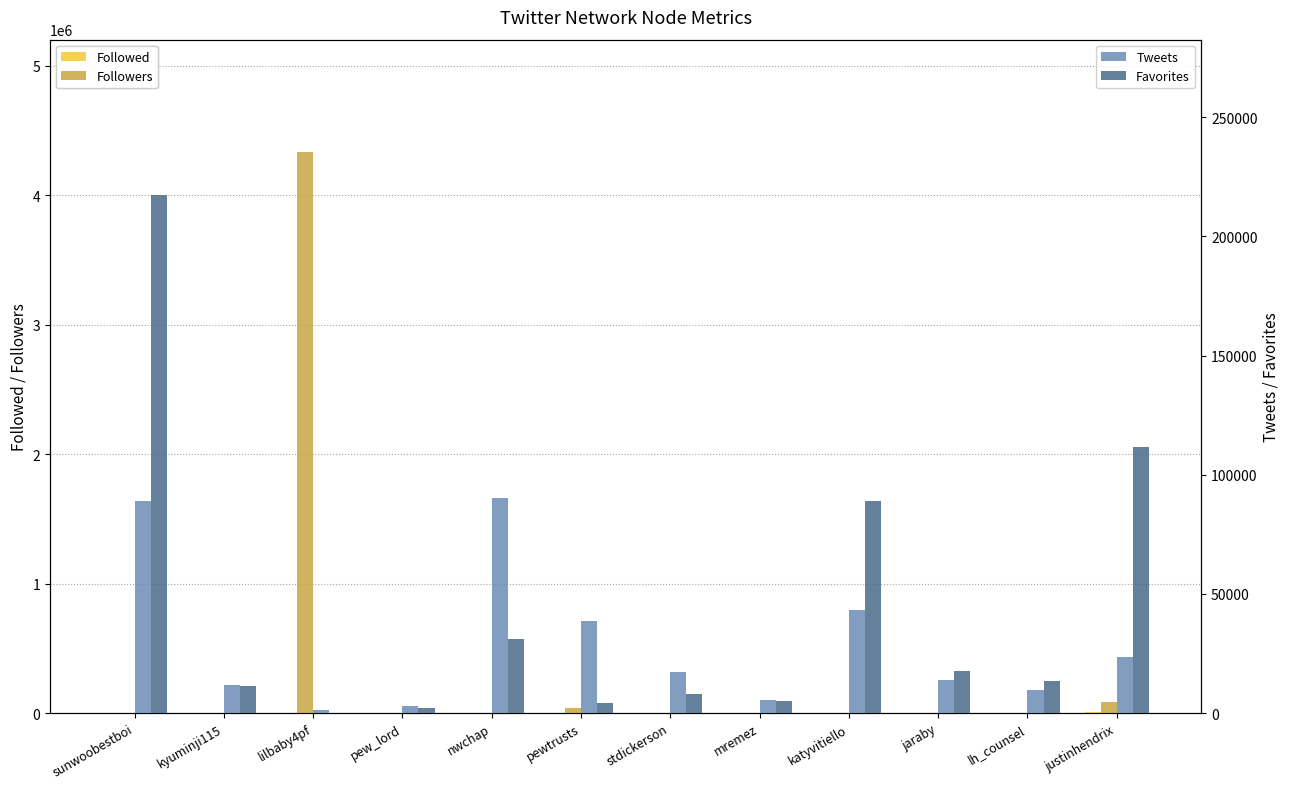

What is the sum of all Followers values?

4467517